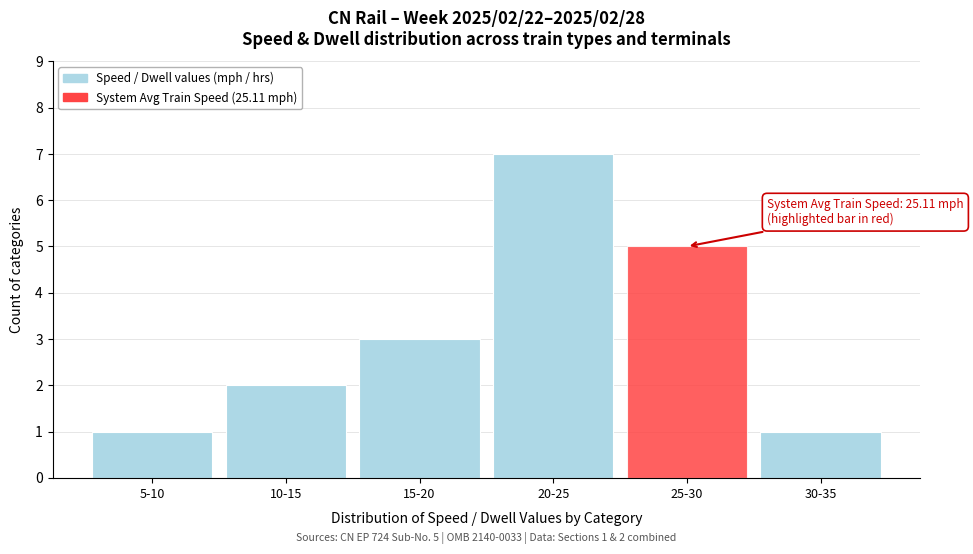

Reading left to right, extract all data points from this chart.

5-10=1	10-15=2	15-20=3	20-25=7	25-30=5	30-35=1